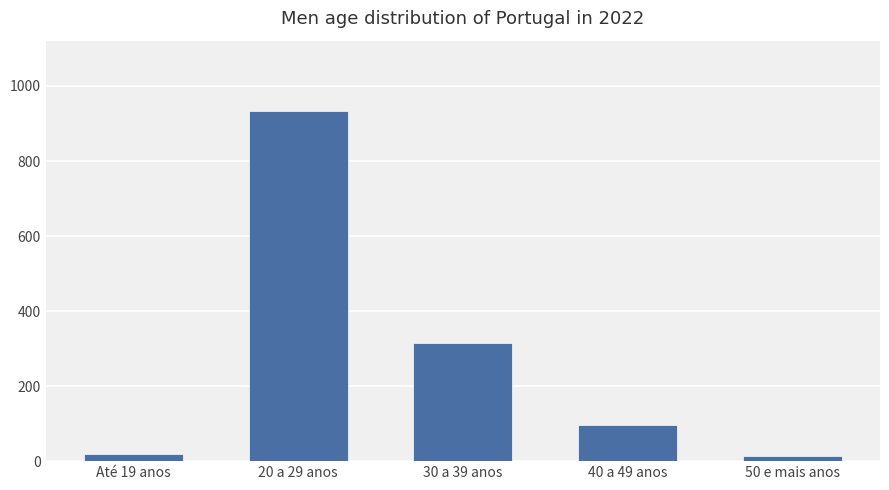

Does the chart contain any negative values?

No